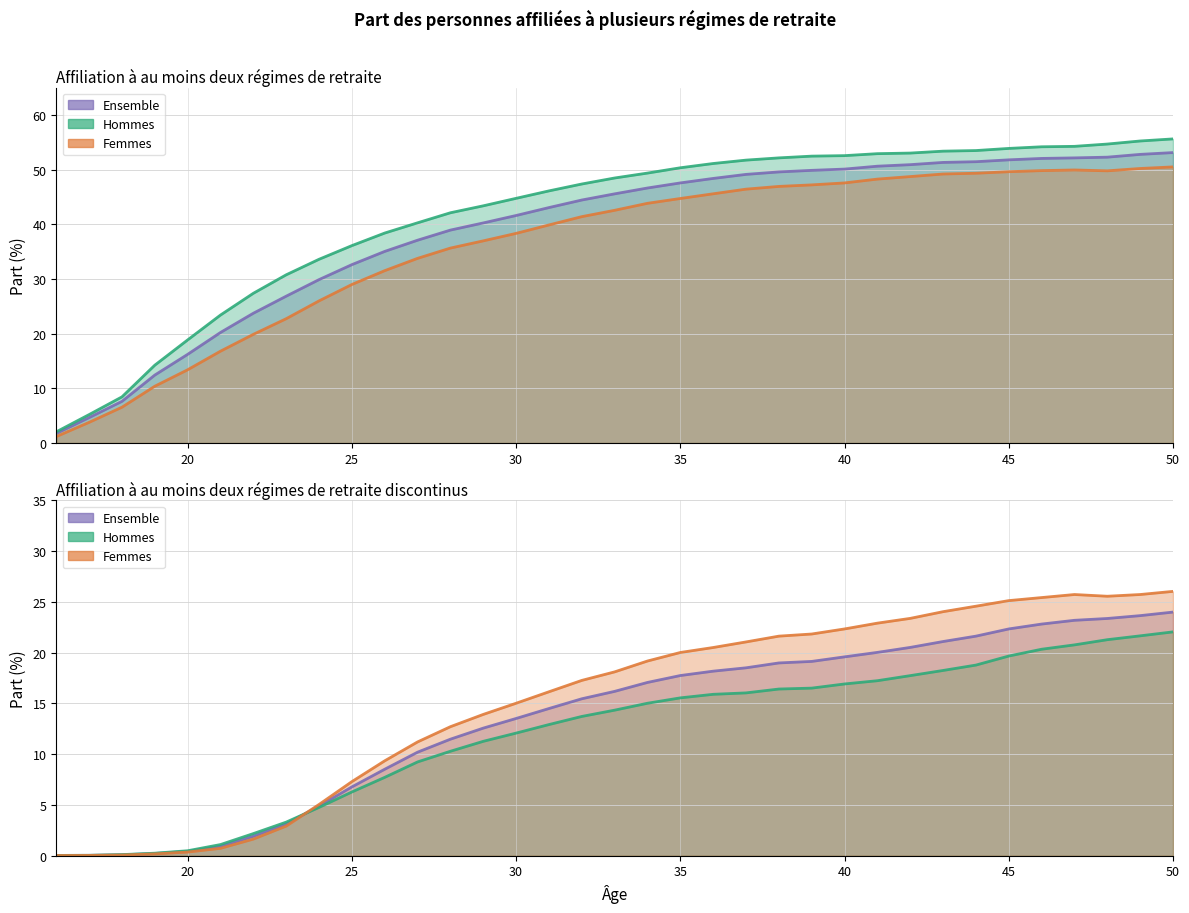

What is the difference between the Femmes (≥2 non-consécutifs) values at 39 and 49?

3.9